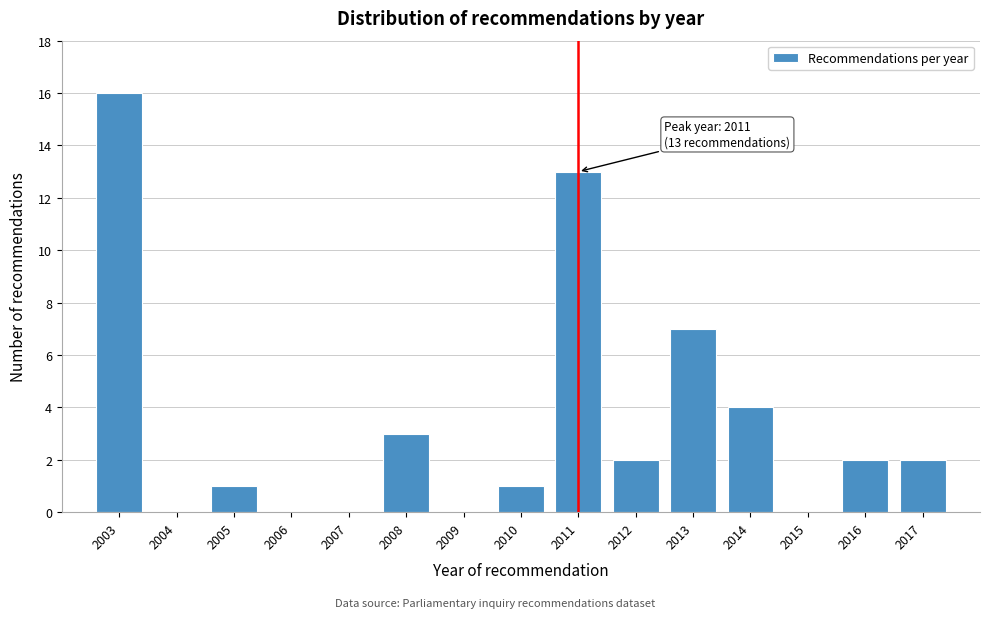

Reading right to left, transcribe all the data shown in this chart.

2017=2	2016=2	2015=0	2014=4	2013=7	2012=2	2011=13	2010=1	2009=0	2008=3	2007=0	2006=0	2005=1	2004=0	2003=16